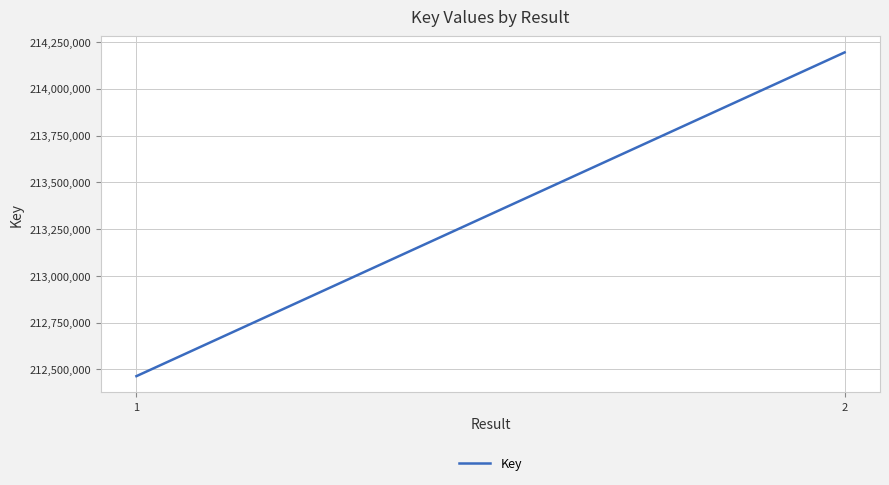

How many values are between 212463670 and 214194189?

2